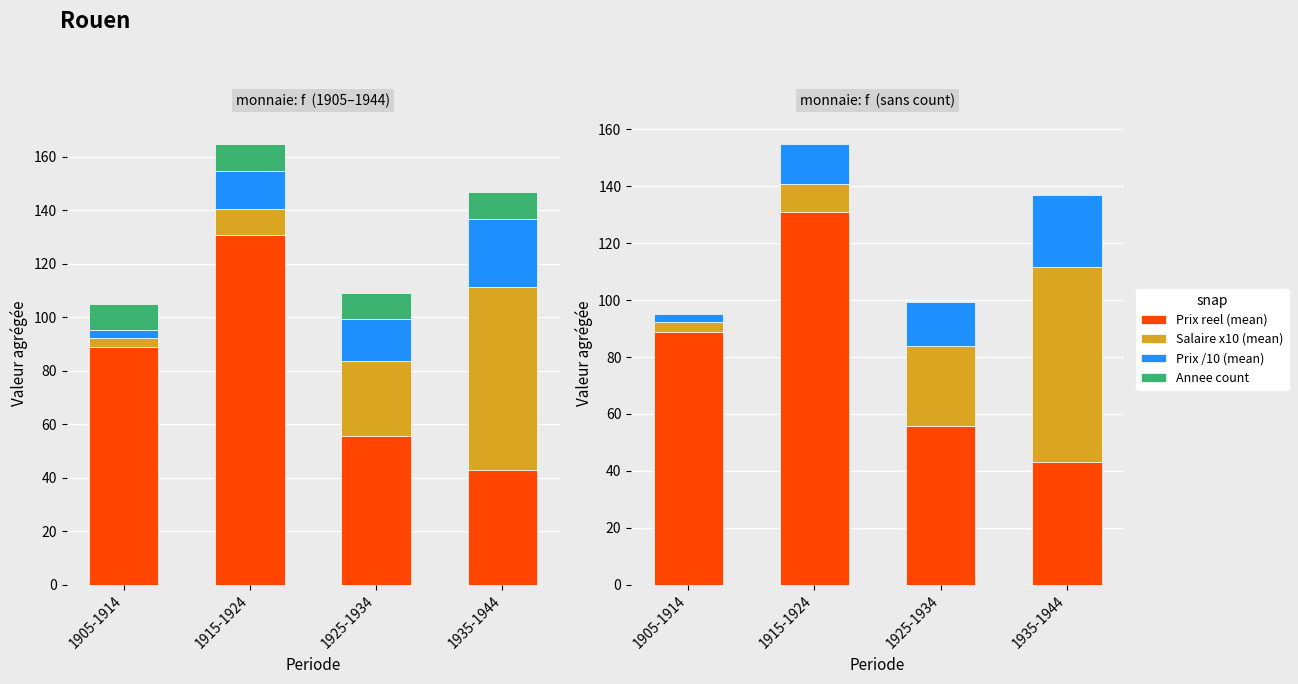

Does the chart contain any negative values?

No